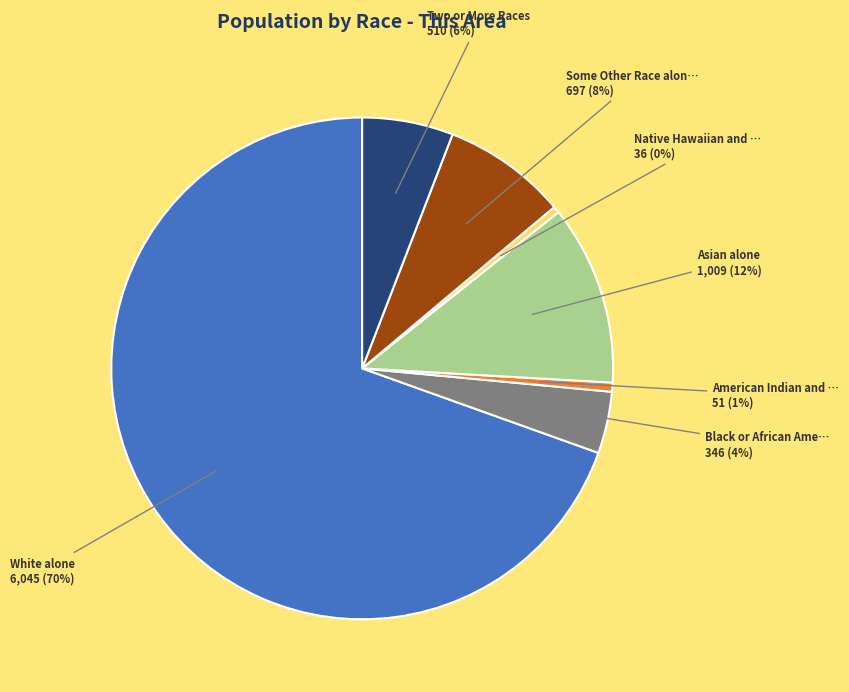

To the nearest percent, what is the difference between the largest and smallest slice percentages?

69%